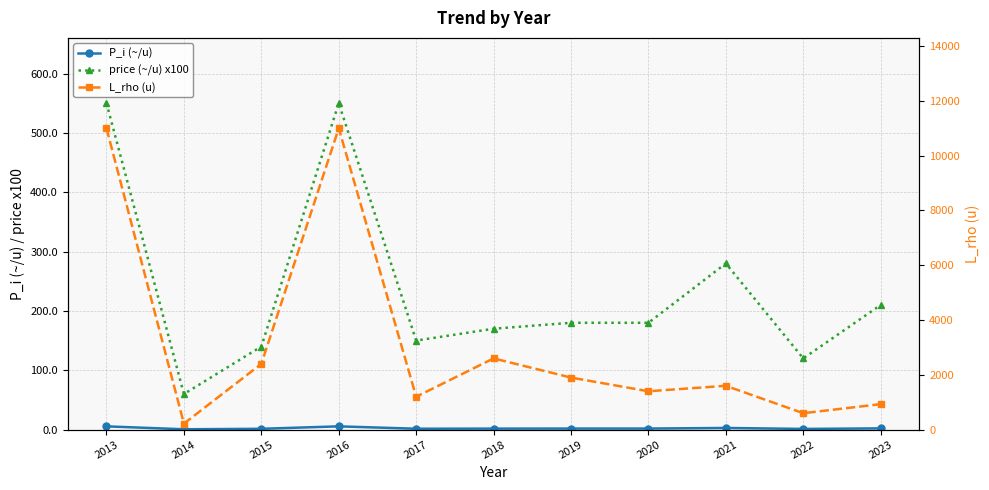

What is the sum of all P_i (~/u) values?

25.9